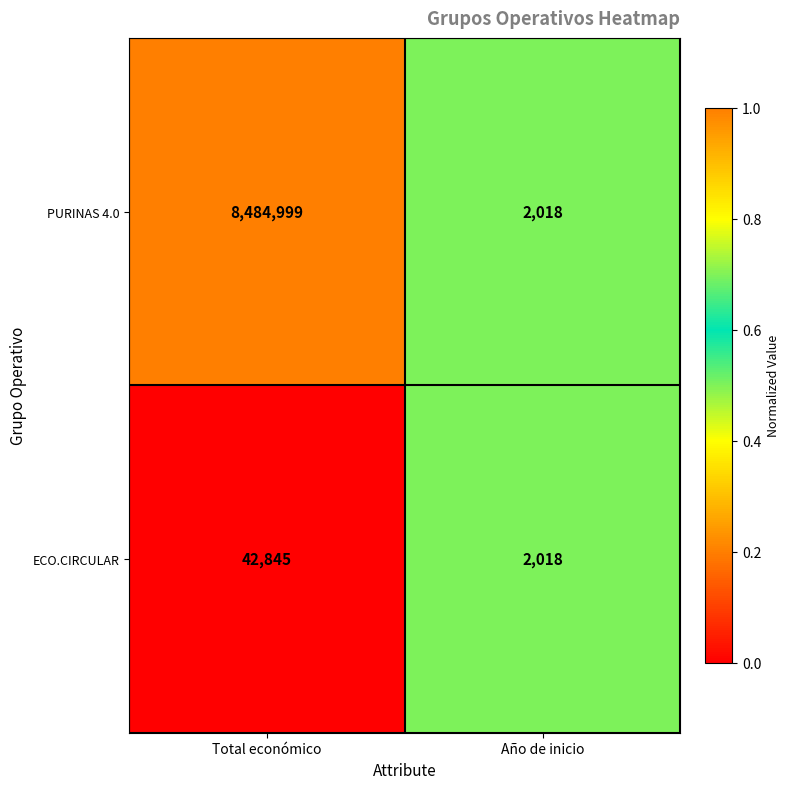

Which series changed the most between Total económico and Año de inicio?

PURINAS 4.0